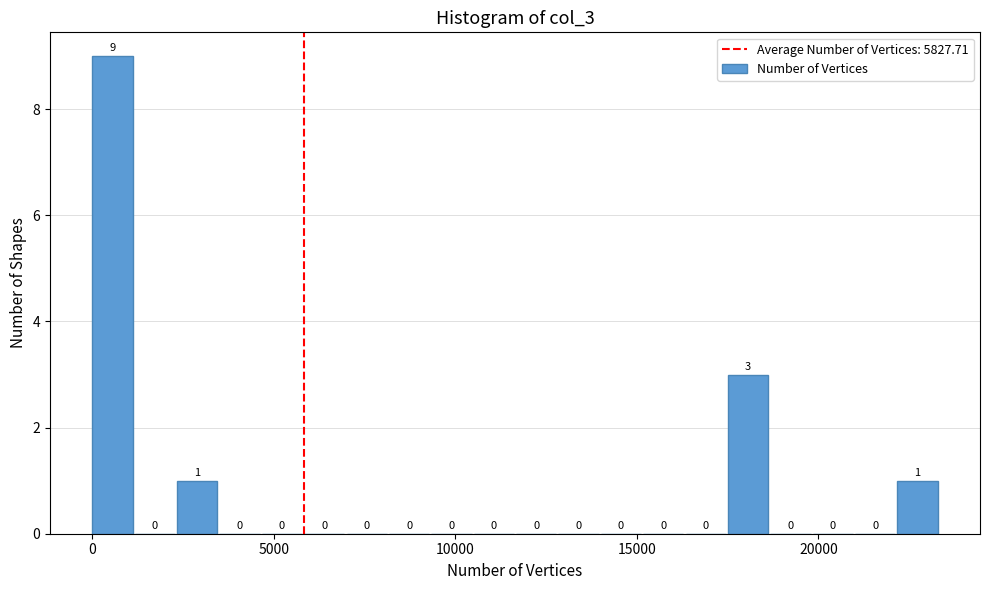

Read against the x-axis, roughly where is the centre of the tallest bar?

500